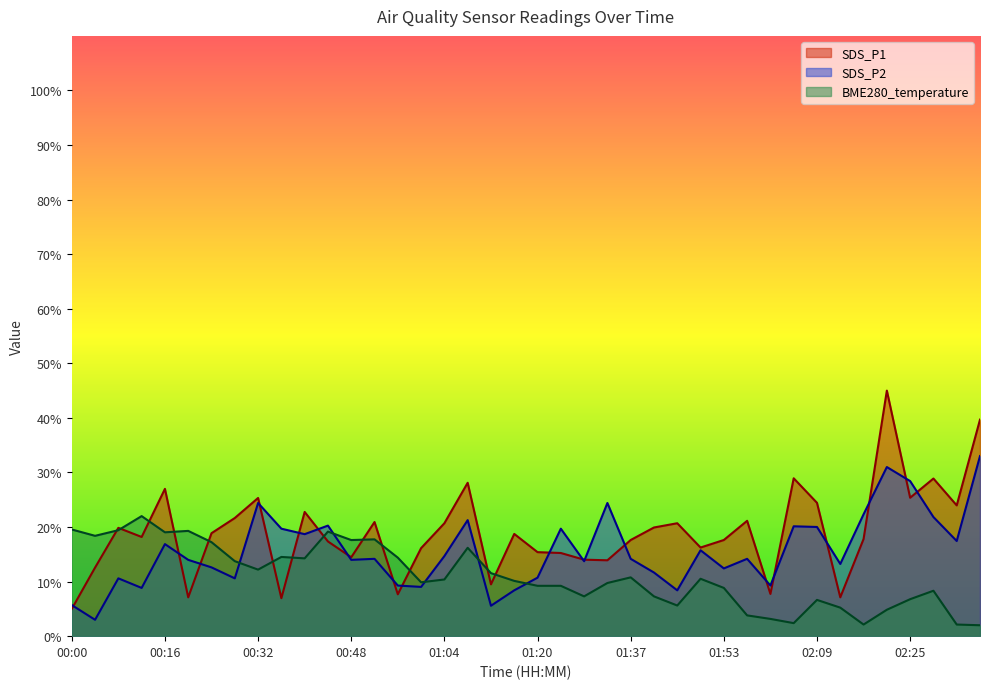

The value of SDS_P1 at 02:29 is 28.9. True or false?

True